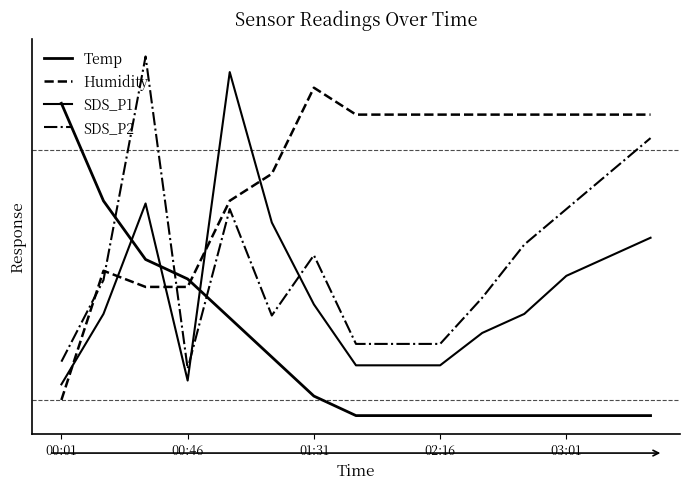

In SDS_P1, how many points are lower than both neighbors (excluding endpoints)?

1